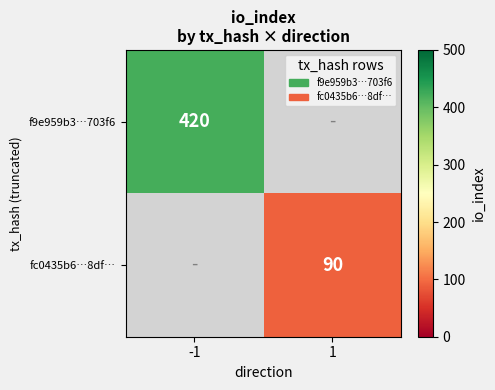

The f9e959b3…703f6 series shows 560 at -1. True or false?

False